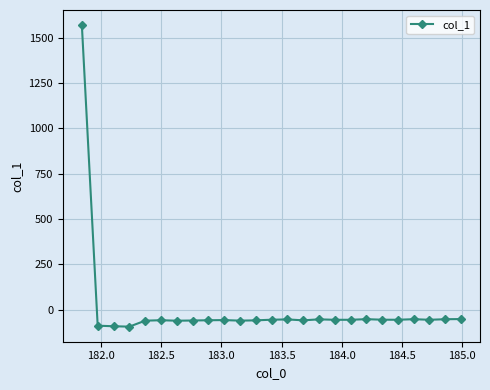

How many data points are above -56?

7